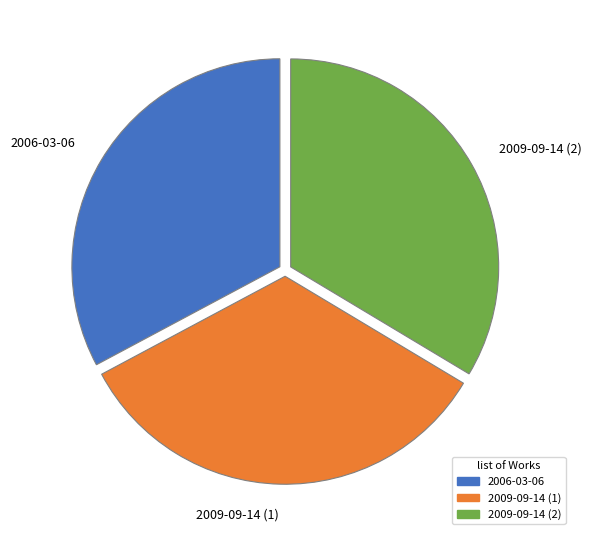

What is the ratio of the value at 2009-09-14 (1) to the value at 2009-09-14 (2)?

1.0